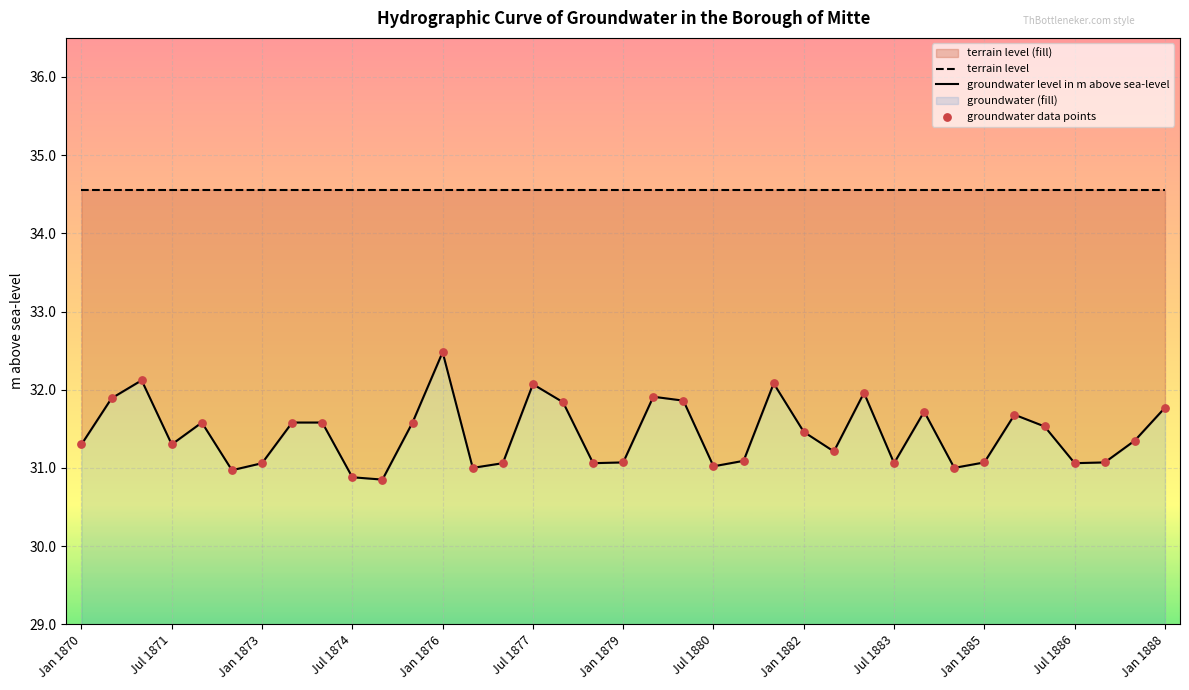

What is the total value across all series at 31?

97.9